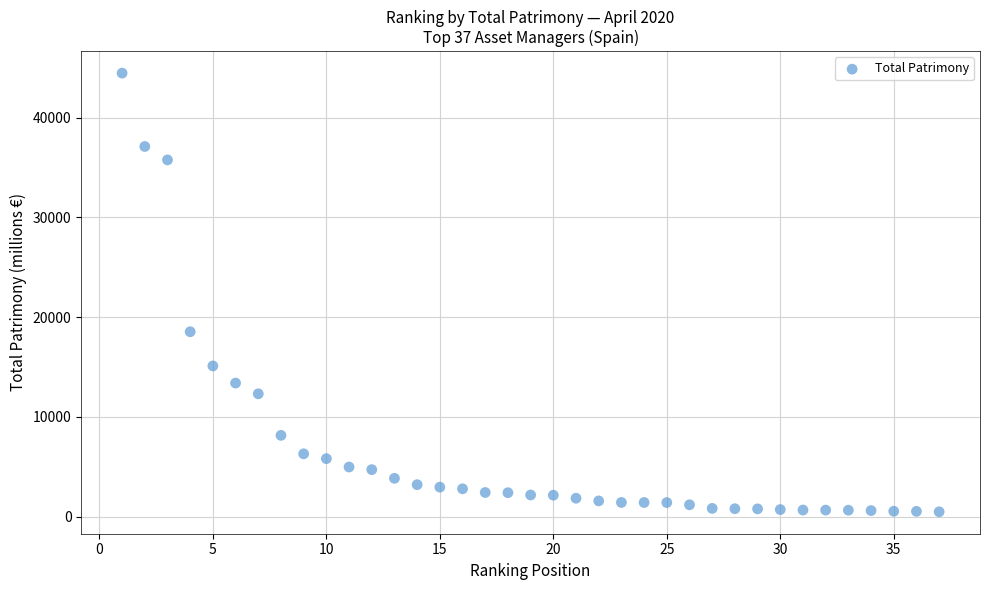

What Y value in the scatter plot is closest to 22474?

18538.8